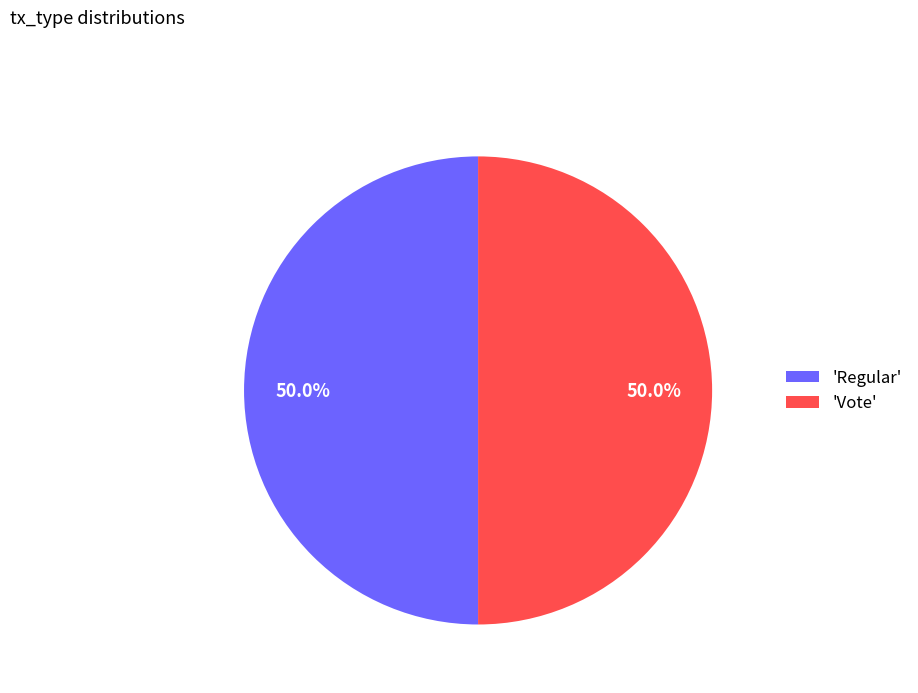

Approximately how many times larger is the value at 'Regular' compared to 'Vote'?

1.0